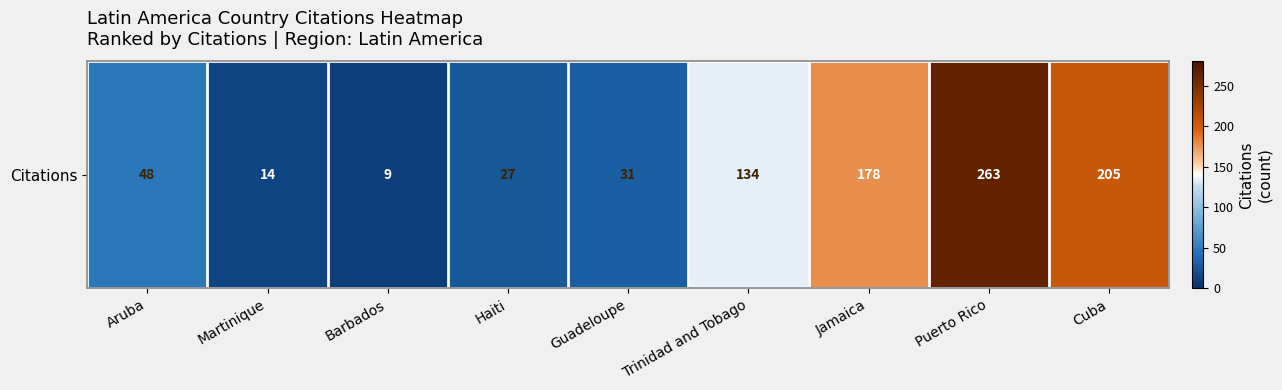

Rank the categories by value from highest to lowest.

Puerto Rico, Cuba, Jamaica, Trinidad and Tobago, Aruba, Guadeloupe, Haiti, Martinique, Barbados